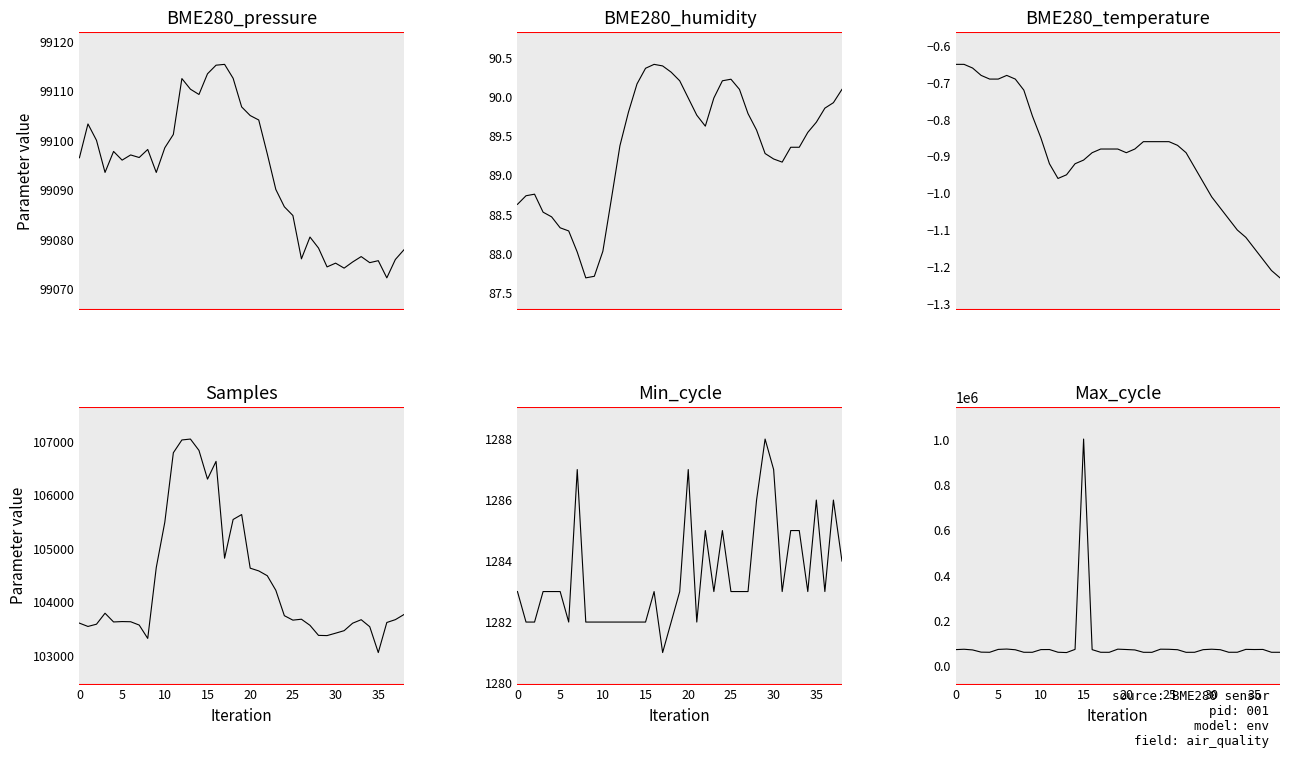

What is the difference between the second highest and second lowest values in the BME280_temperature series?

0.6